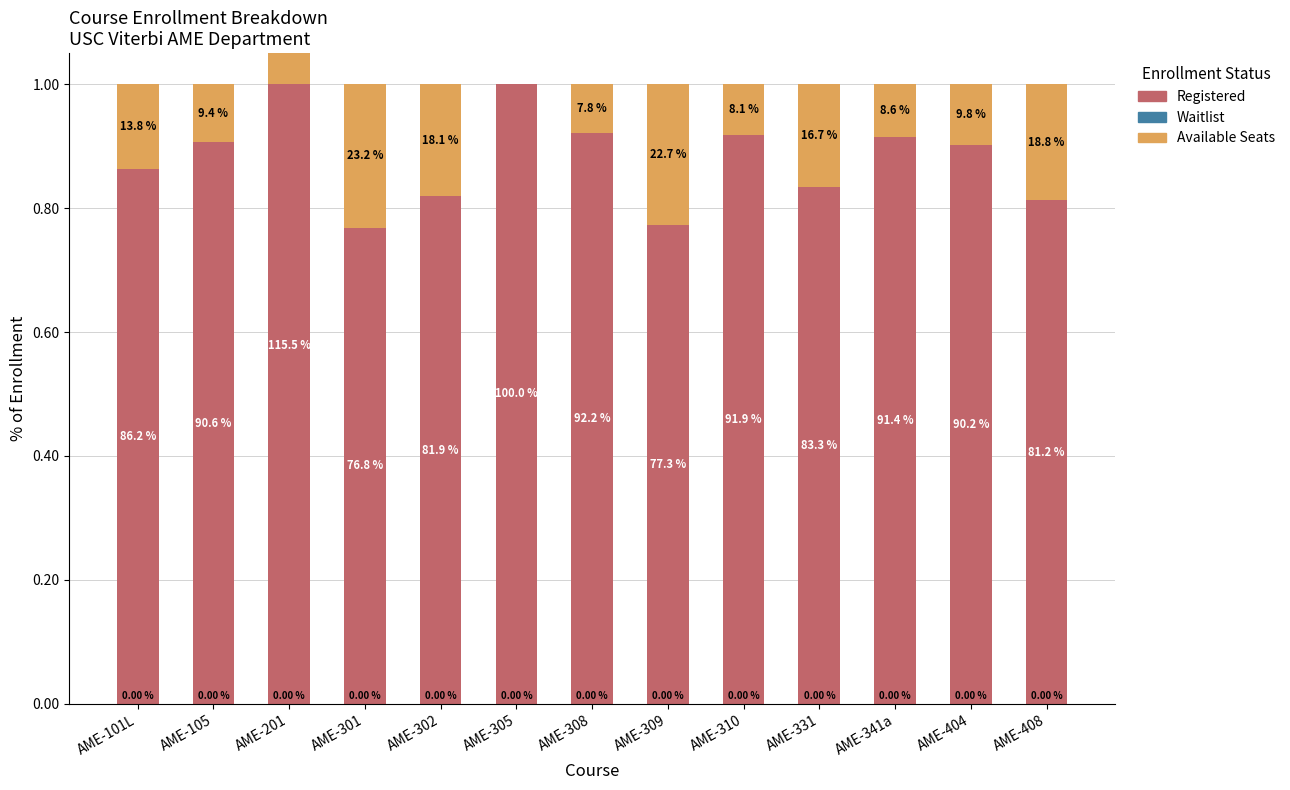

What is the label of the 8th bar from the left?

AME-309